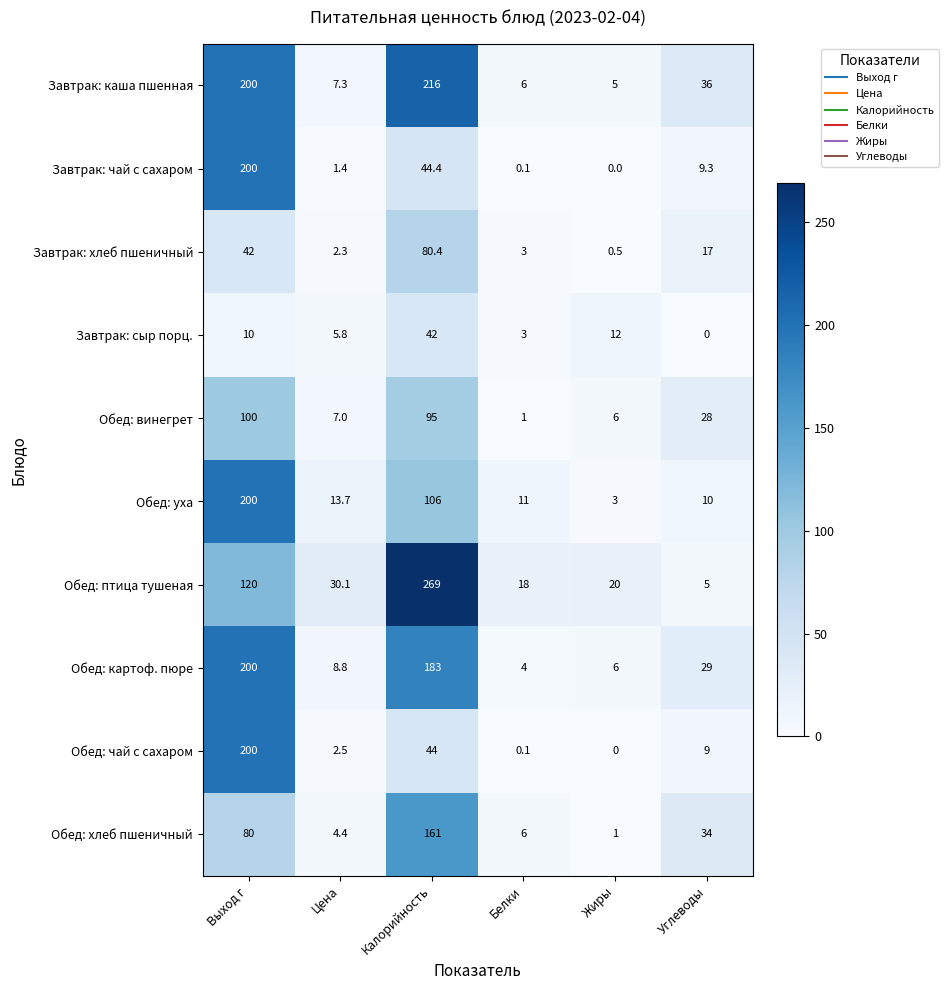

At how many categories does at least one series exceed 17?

6